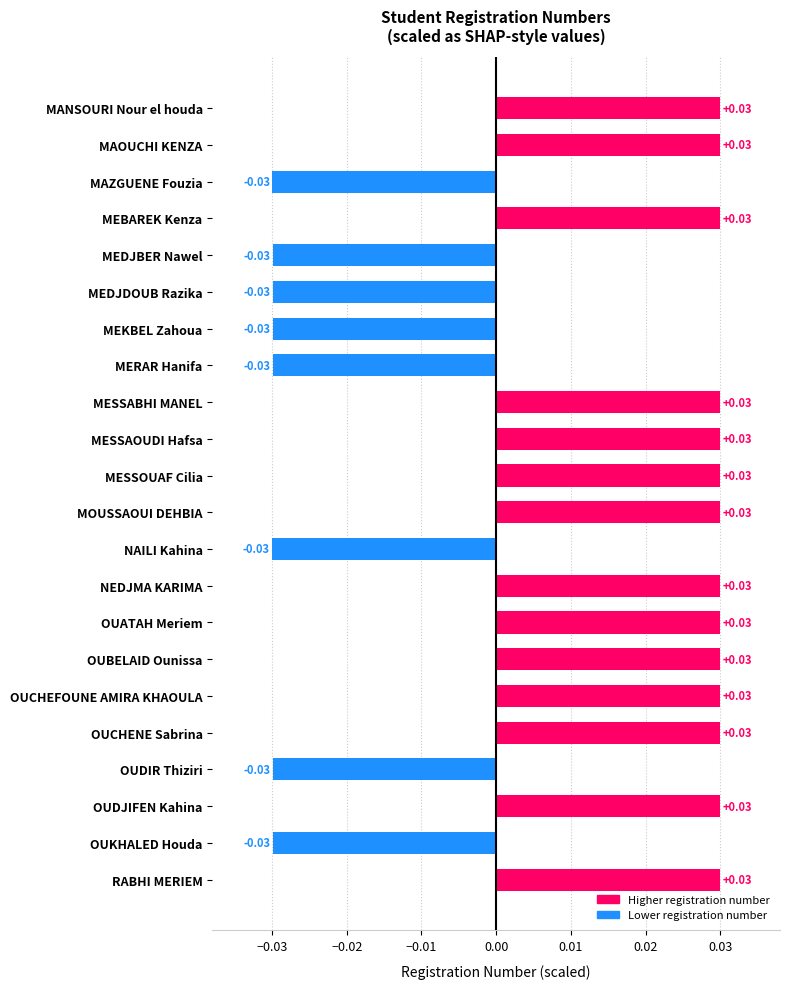

What is the sum of all values?

0.2